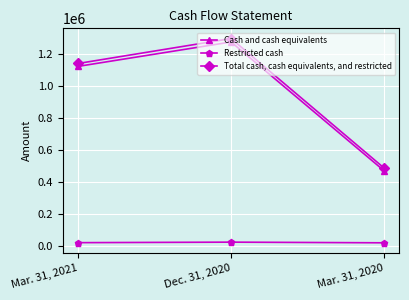

What are all the series names shown in the legend?

Cash and cash equivalents, Restricted cash, Total cash, cash equivalents, and restricted